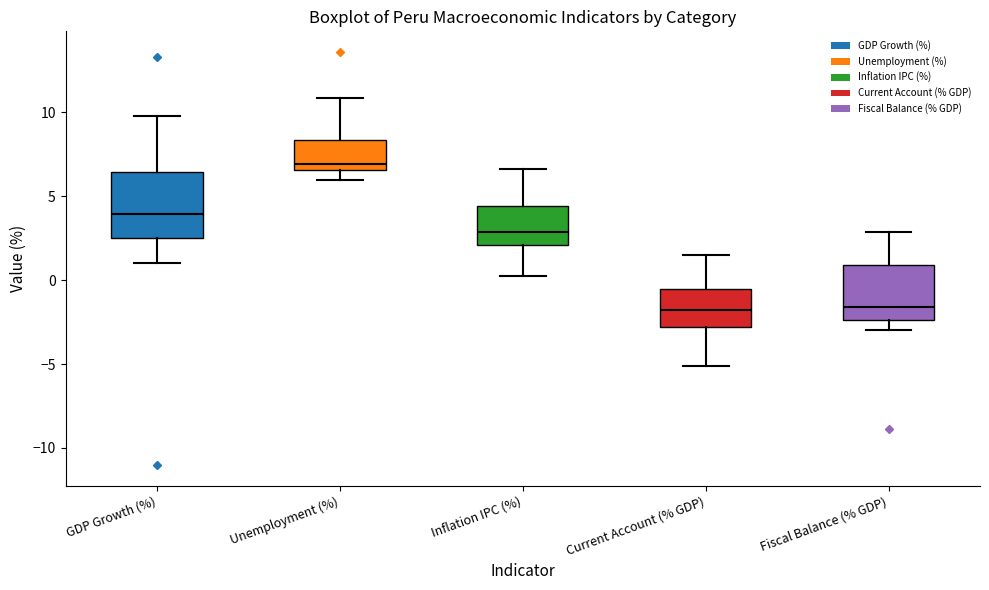

Which box has the highest median line?

Unemployment (%)